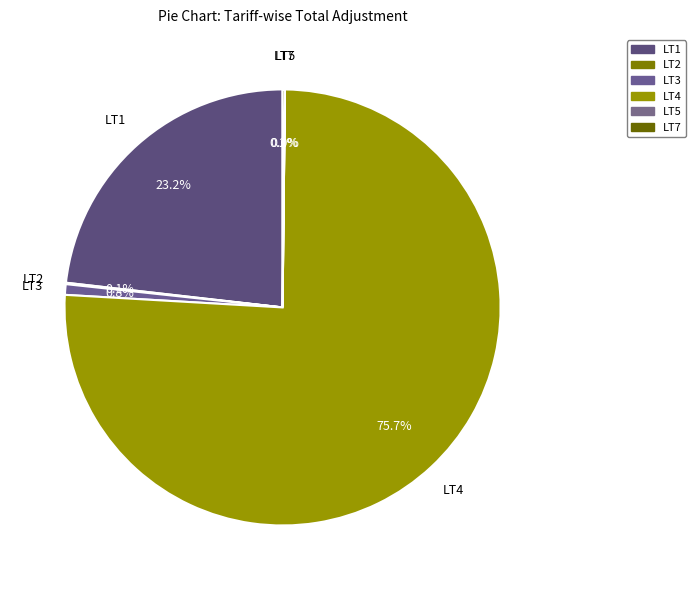

True or false: LT3 accounts for 14% of the total.

False